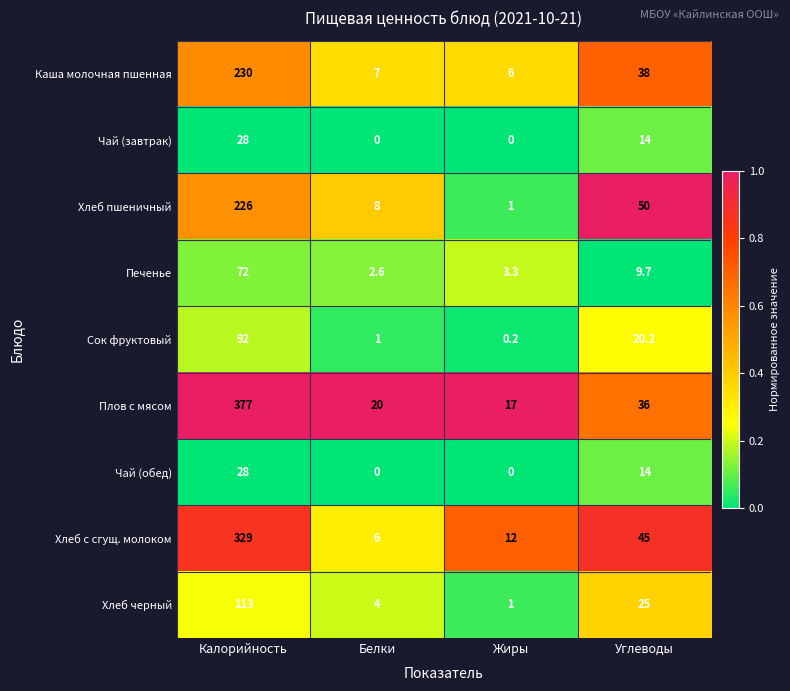

What is the difference between the Чай (завтрак) values at Белки and Углеводы?

14.0